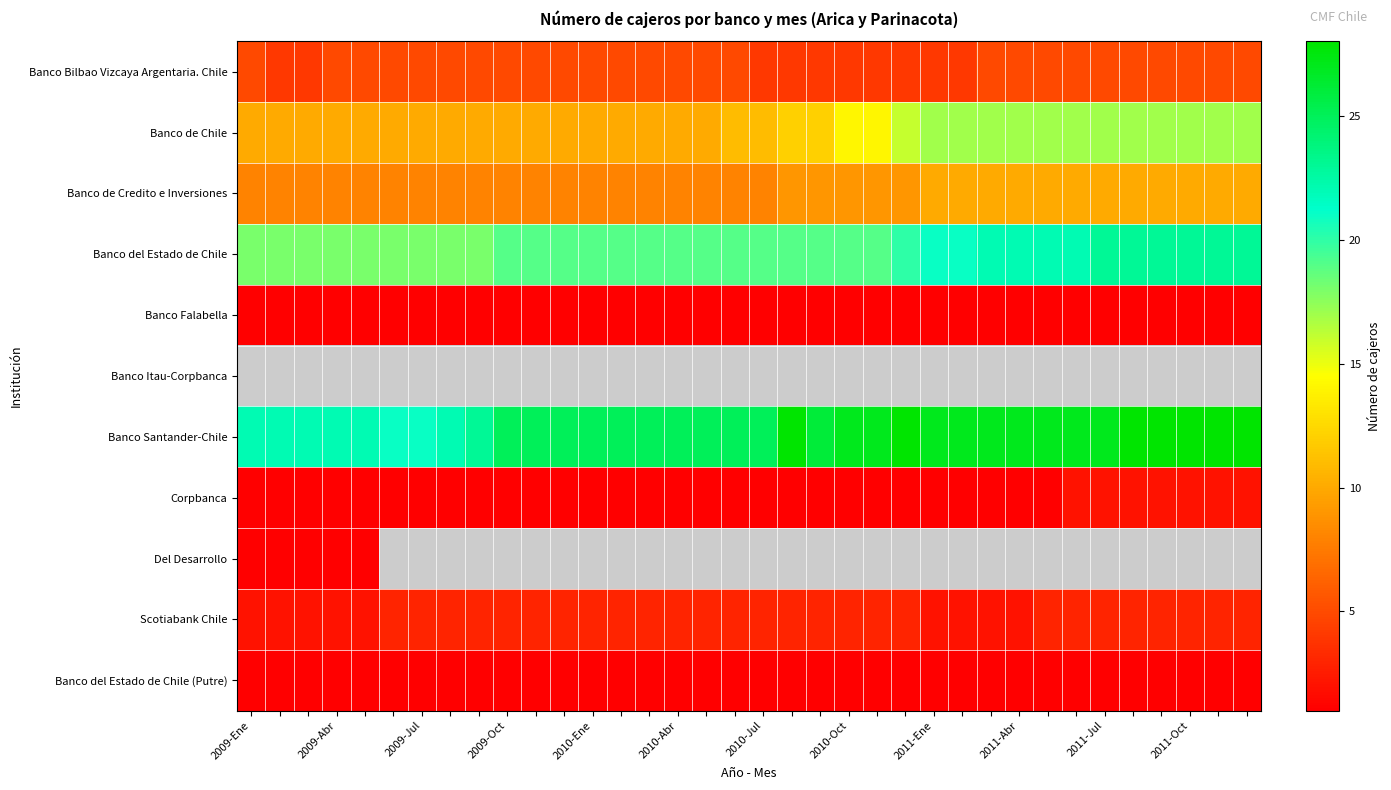

At which label is Corpbanca closest to 1?

2009-Ene